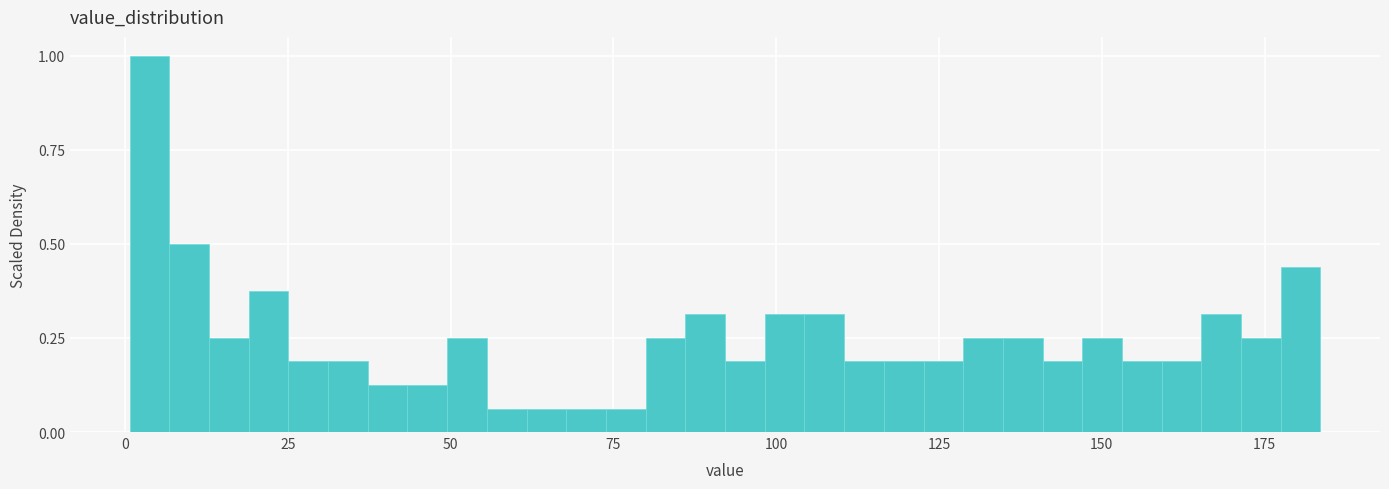

Read against the x-axis, roughly where is the centre of the tallest bar?

5